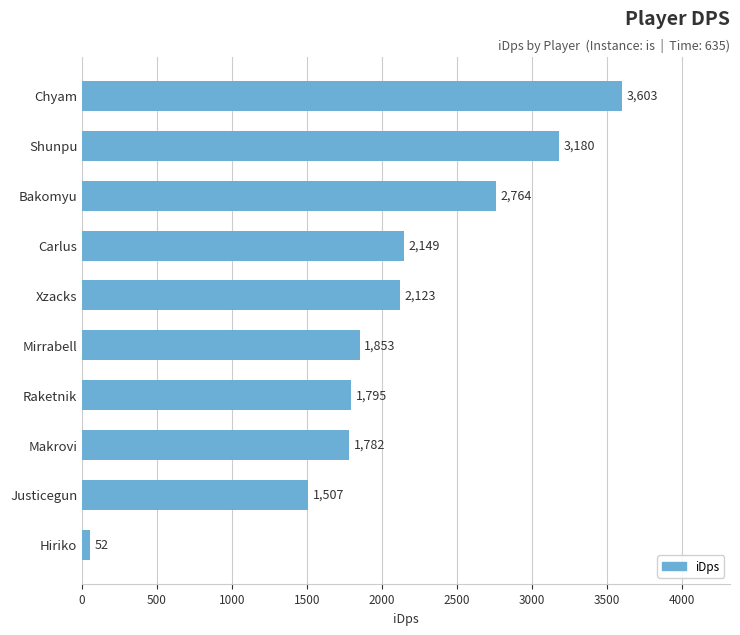

What position from the bottom is Raketnik?

4